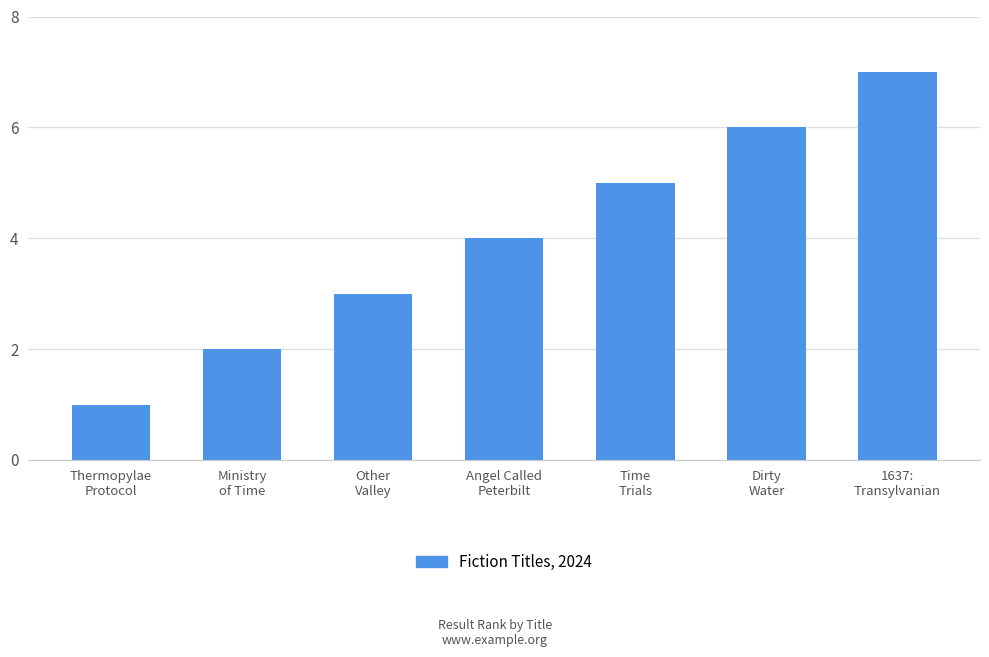

Between 1637:
Transylvanian and Other
Valley, which is larger?

1637:
Transylvanian